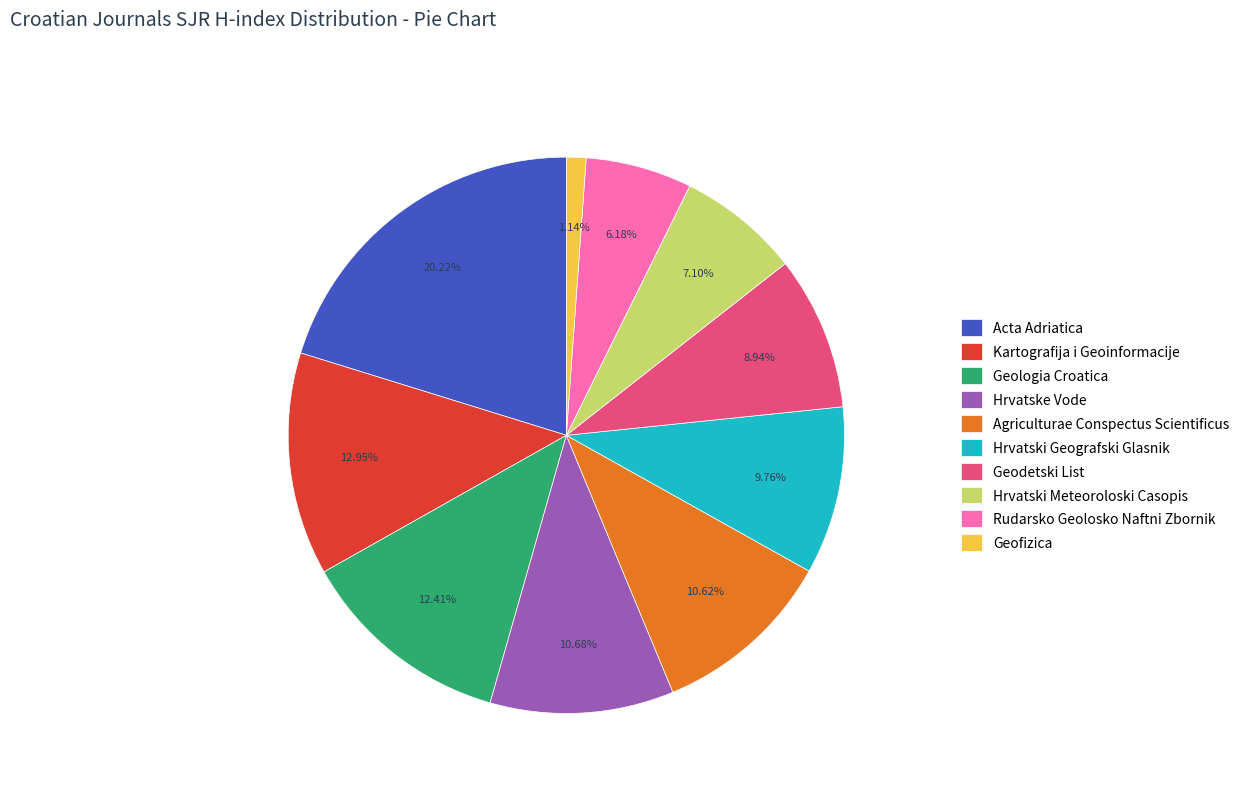

What percentage do Hrvatski Meteoroloski Casopis and Acta Adriatica together represent?

27.3%